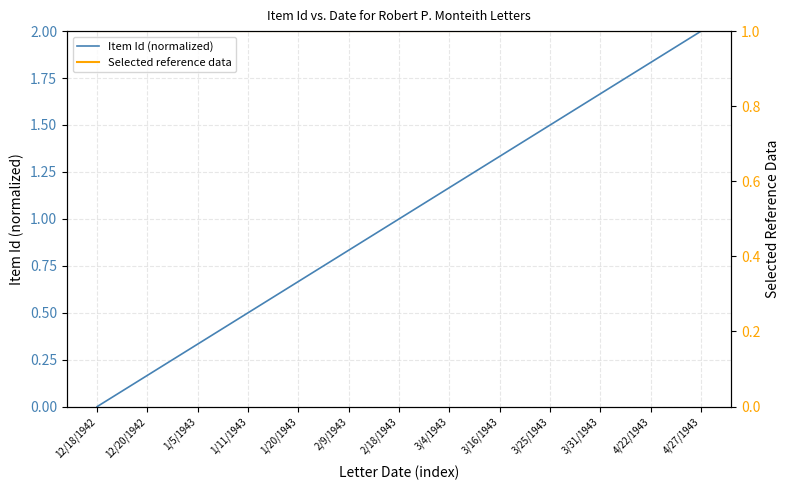

How many lines are shown in the chart?

2